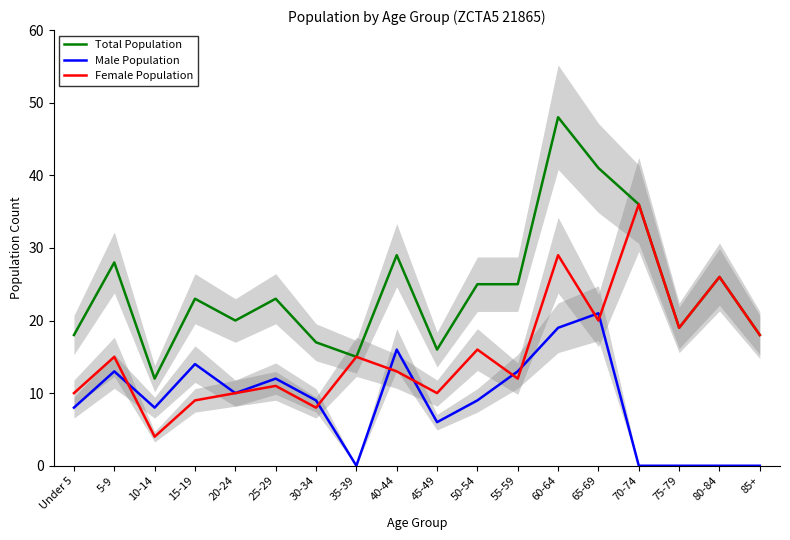

Reading left to right, transcribe all the data shown in this chart.

Total Population: 18	28	12	23	20	23	17	15	29	16	25	25	48	41	36	19	26	18
Male Population: 8	13	8	14	10	12	9	0	16	6	9	13	19	21	0	0	0	0
Female Population: 10	15	4	9	10	11	8	15	13	10	16	12	29	20	36	19	26	18